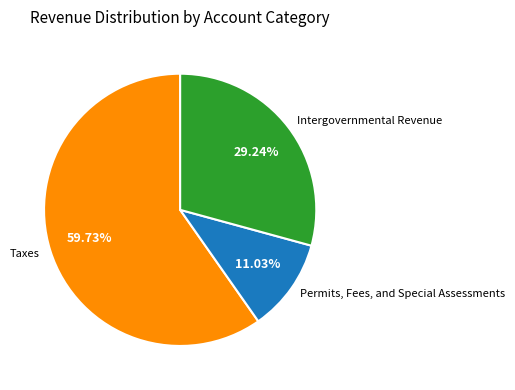

Does Intergovernmental Revenue account for over 50% of the chart?

No